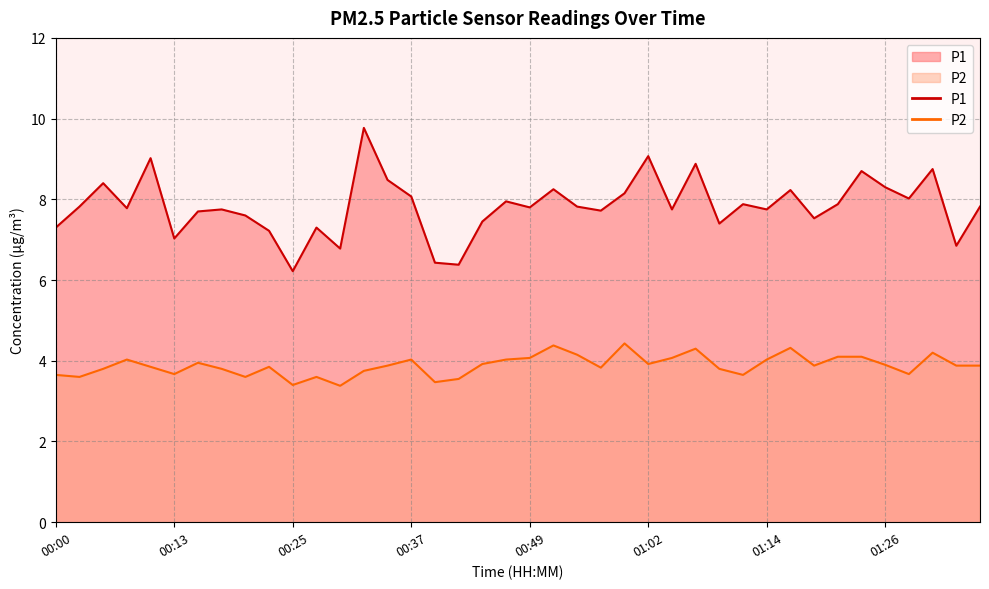

Between 00:32 and 01:11, which series saw the biggest shift?

P1